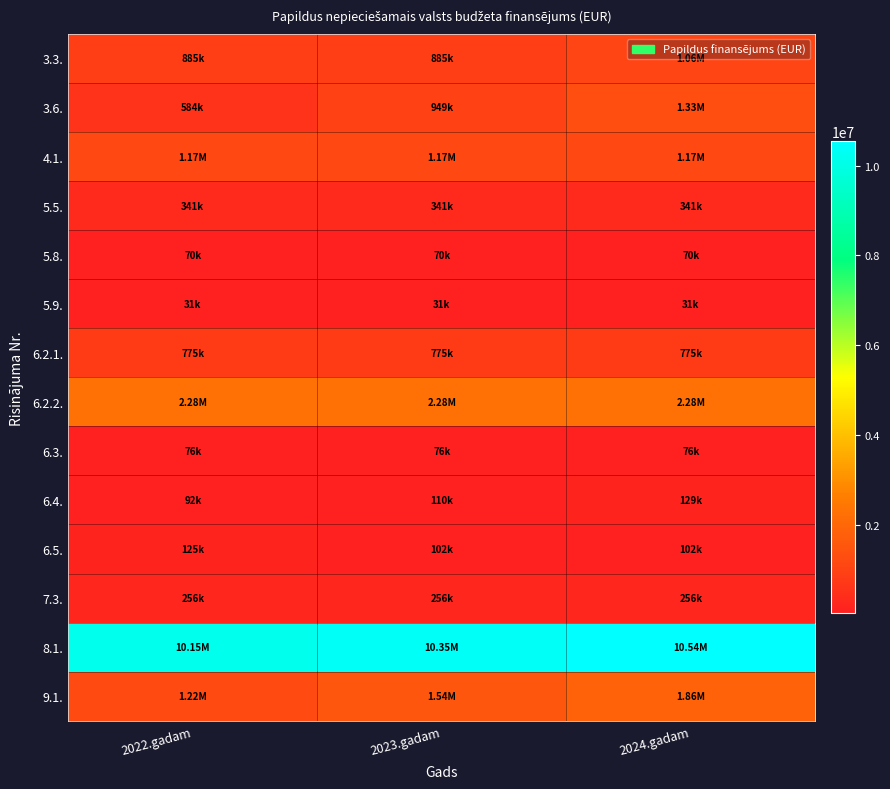

At 2024.gadam, list the series in order from largest to smallest.

8.1., 6.2.2., 9.1., 3.6., 4.1., 3.3., 6.2.1., 5.5., 7.3., 6.4., 6.5., 6.3., 5.8., 5.9.